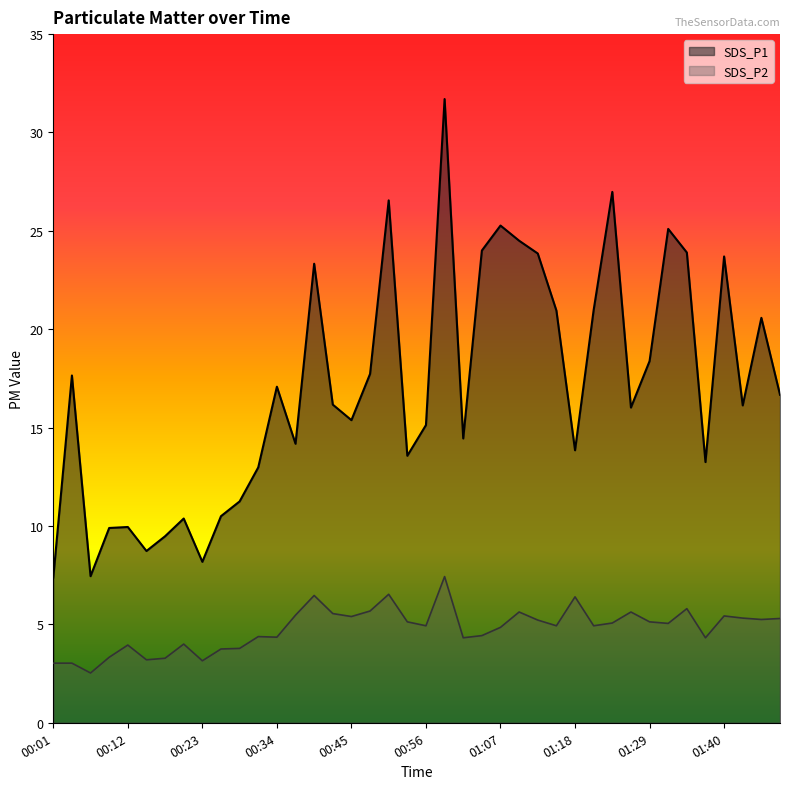

What position from the left is 00:39?

15